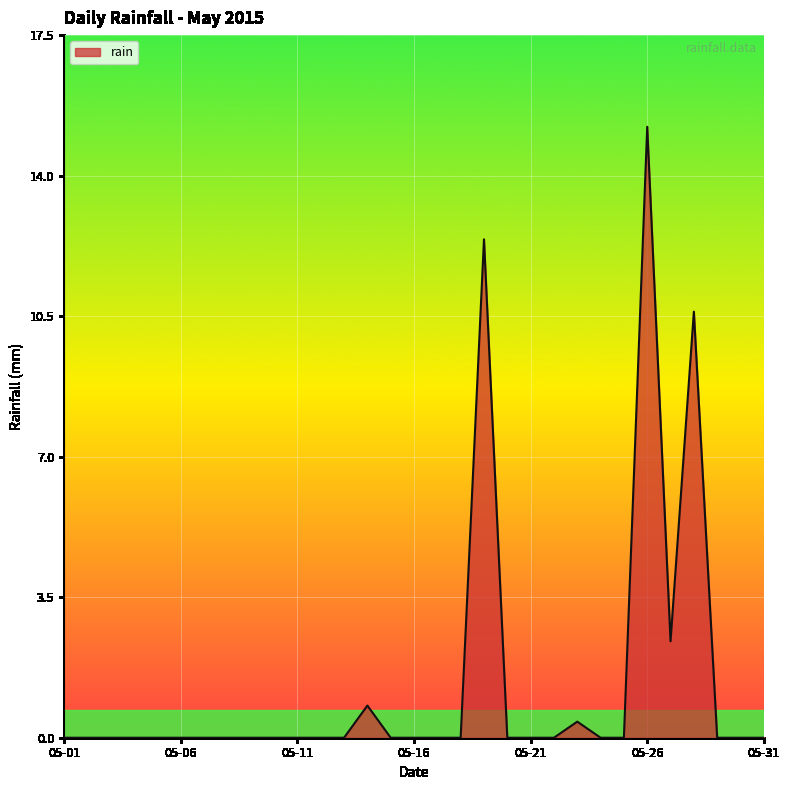

What is the difference between the second highest and minimum values?

12.4